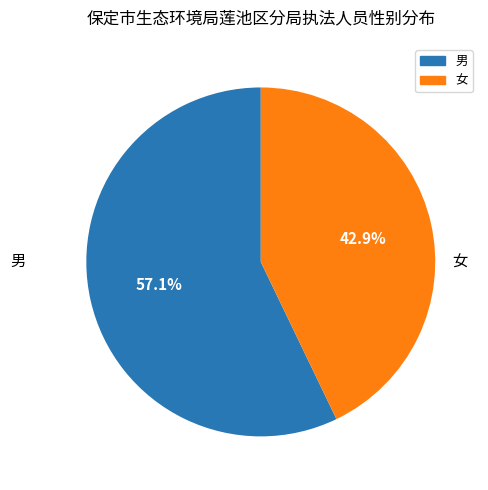

What percentage is the 女 slice, to the nearest percent?

43%